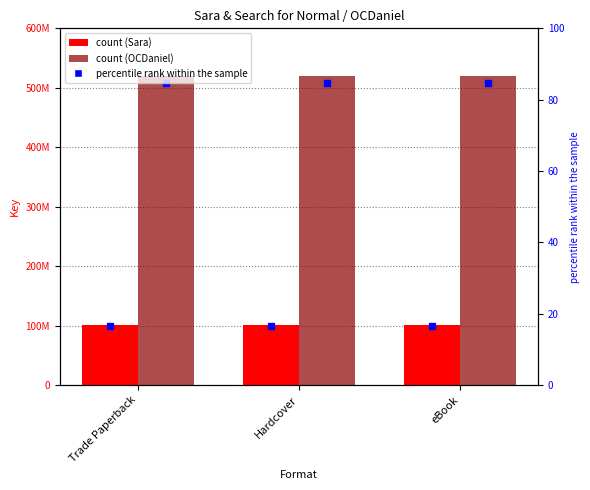

Rank the categories by OCDaniel value from highest to lowest.

Trade Paperback, Hardcover, eBook